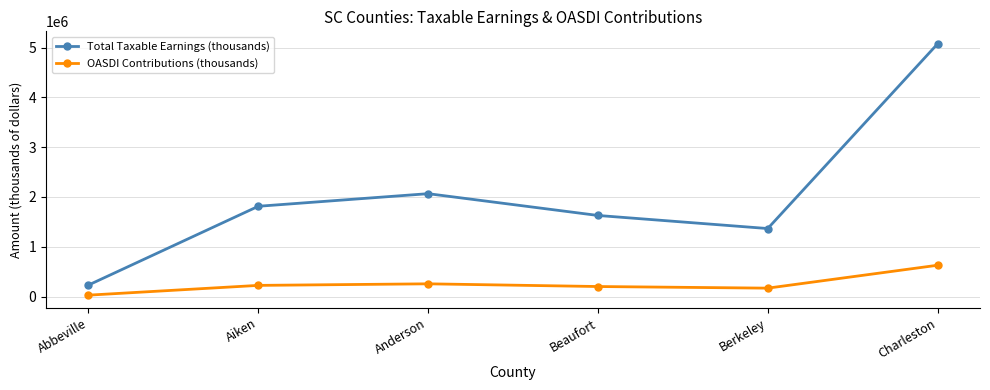

What value does the Total Taxable Earnings (thousands) series have at Beaufort, to the nearest 100?

1629000